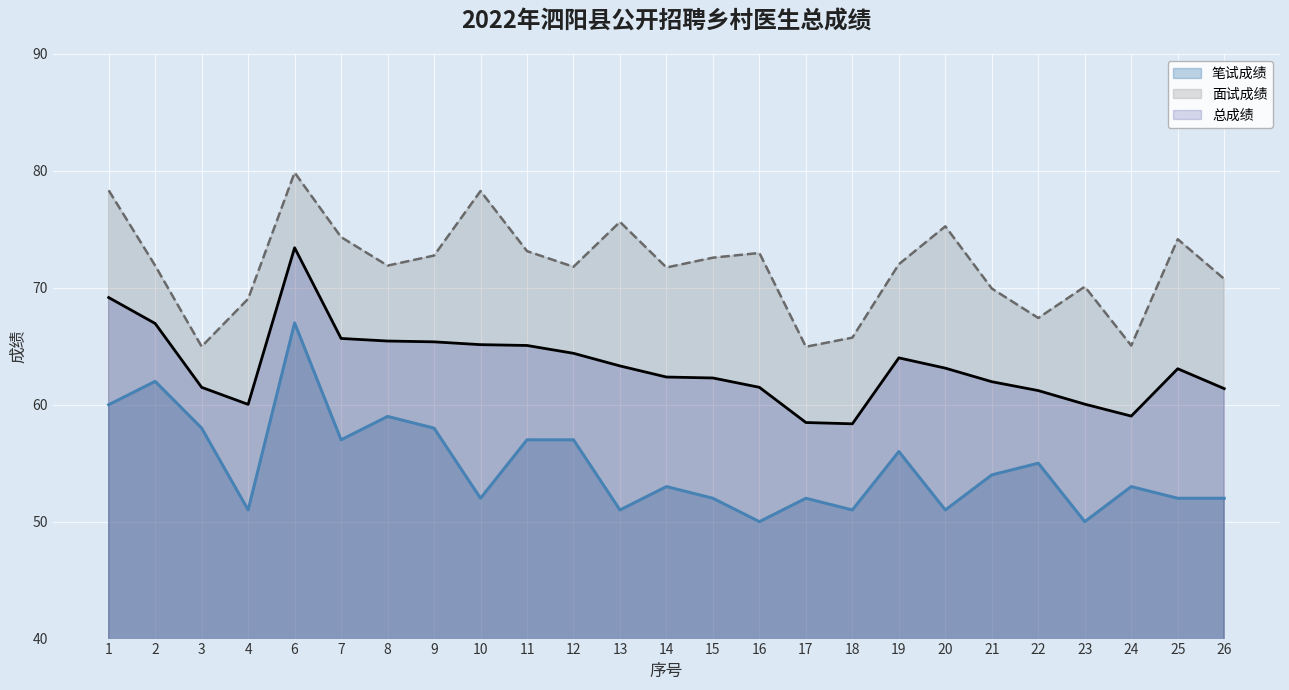

True or false: 面试成绩 has a value of 131.0 at 20.

False